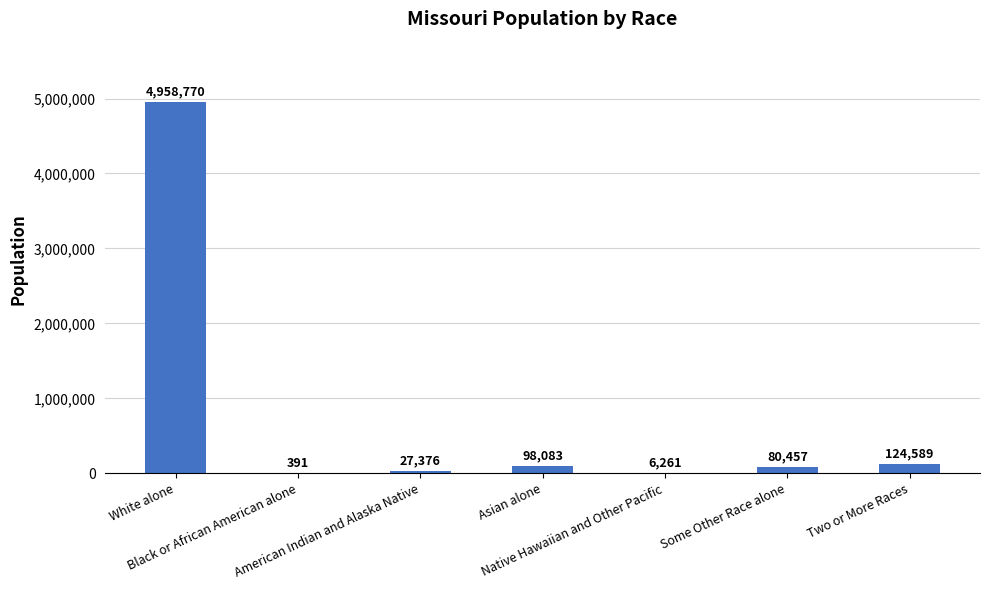

At which label is the value closest to 2479580?

Two or More Races